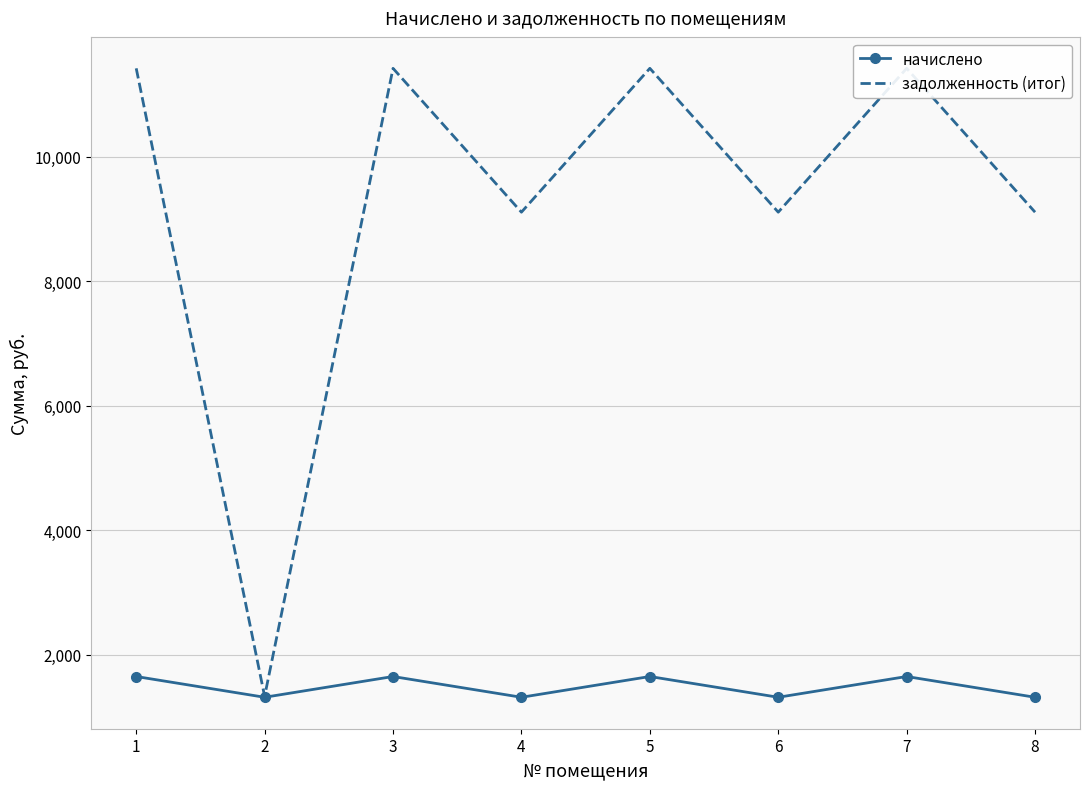

Is it true that начислено equals 1755.6 at 8?

False